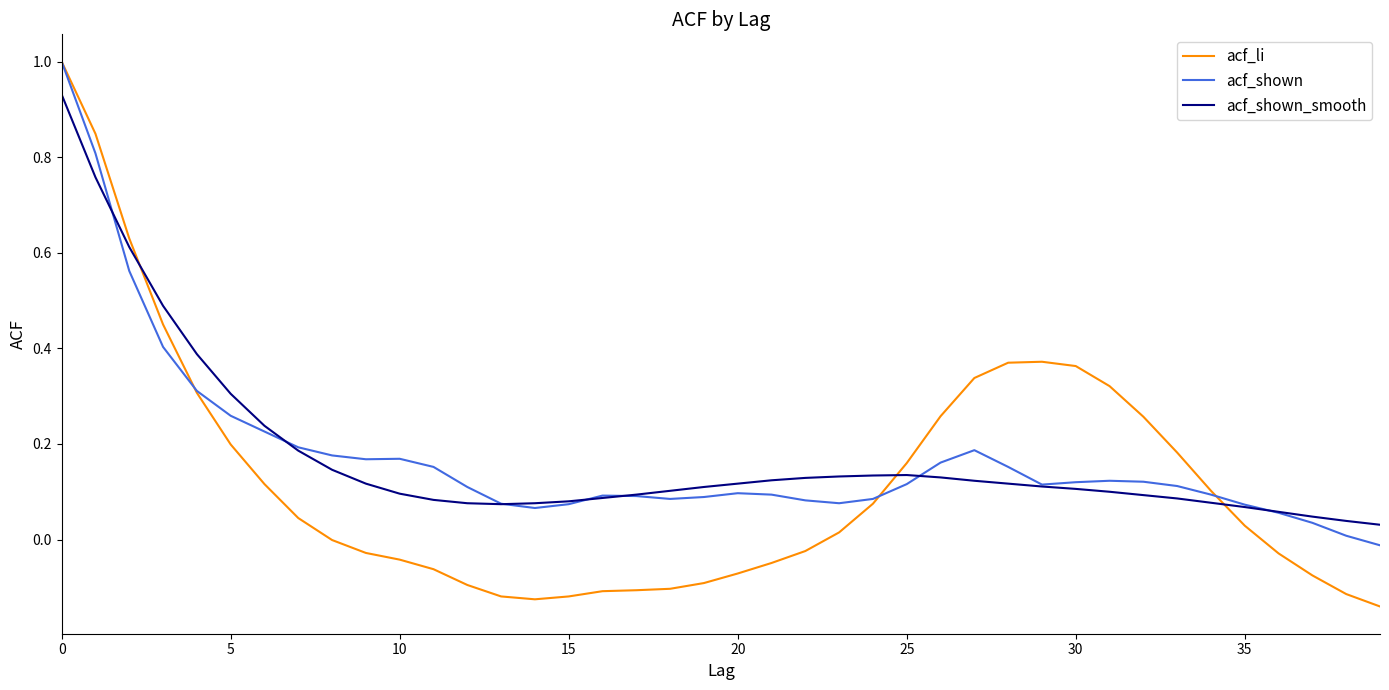

What is the highest value of the acf_shown series?

1.0